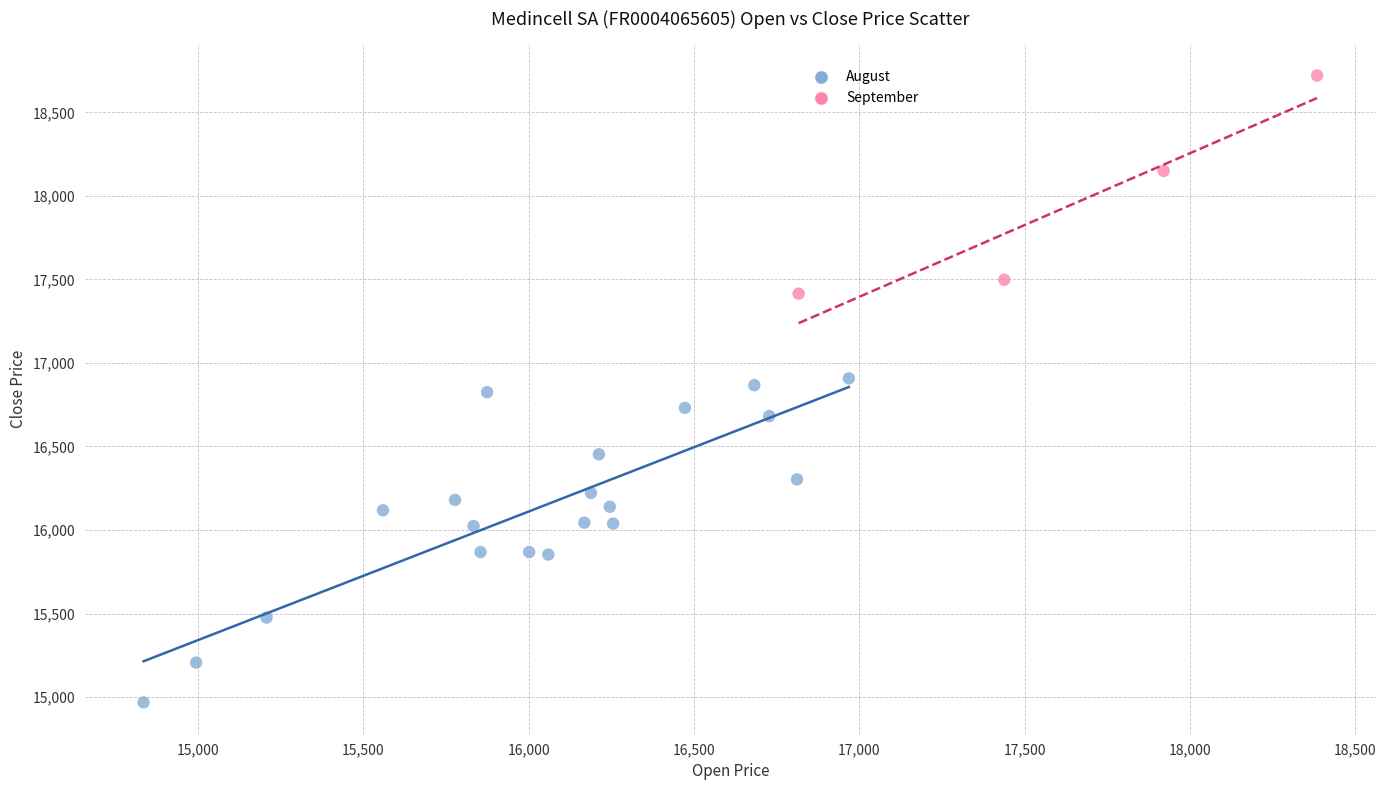

Which series reaches the minimum Y coordinate?

August